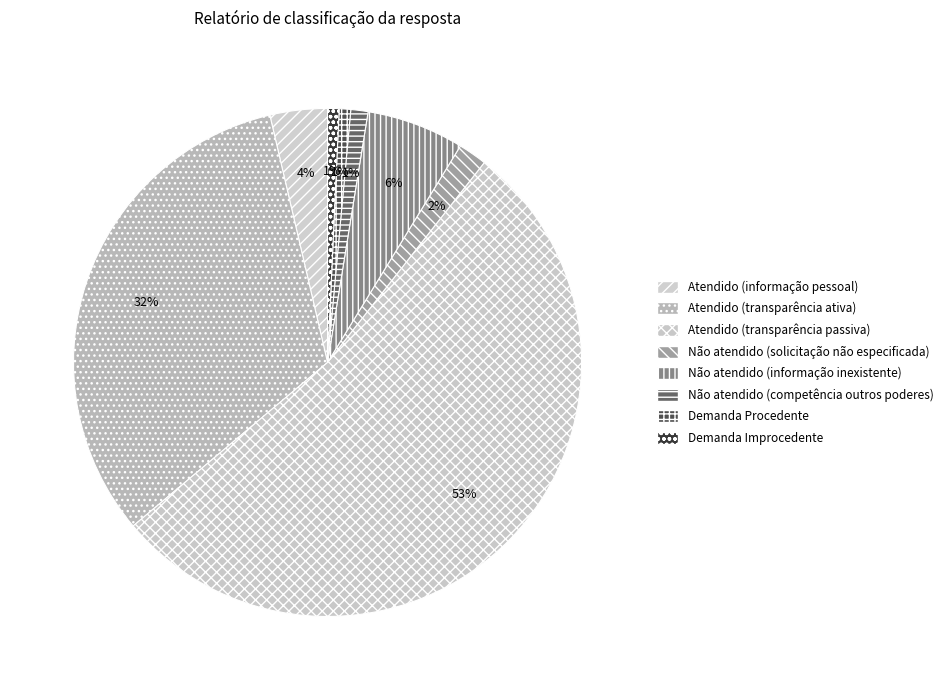

How many slices are in this pie chart?

8